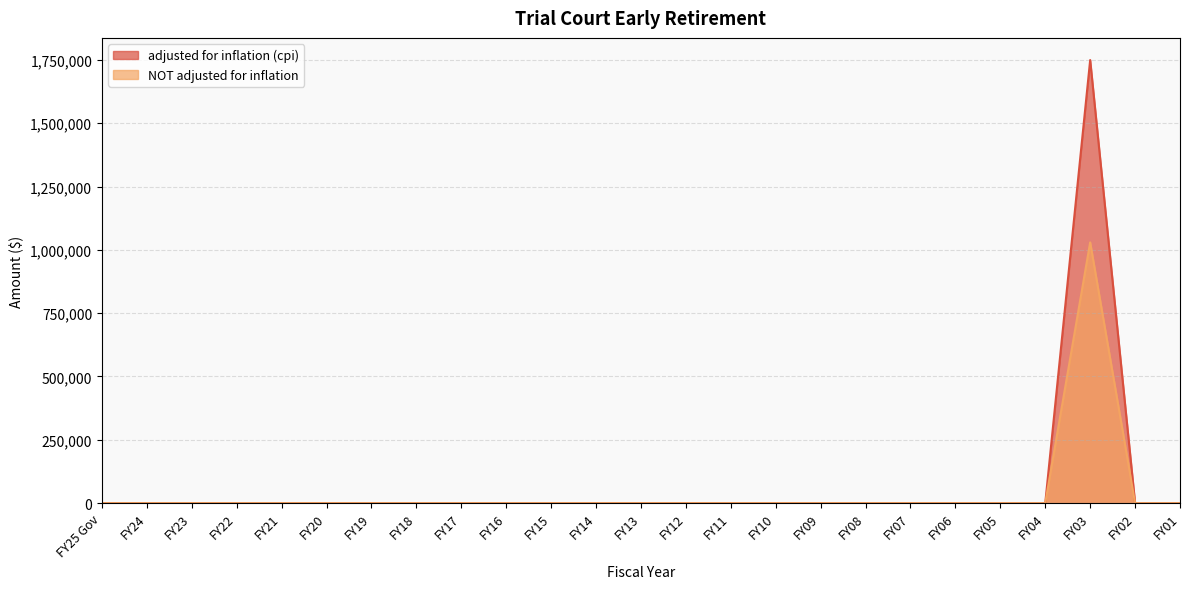

The adjusted for inflation (cpi) series shows 0 at FY21. True or false?

True